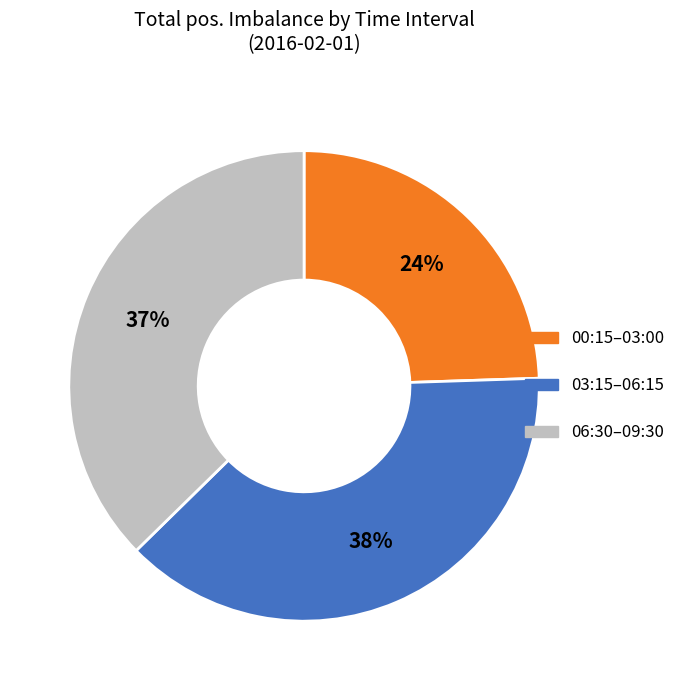

How many slices are in this pie chart?

3